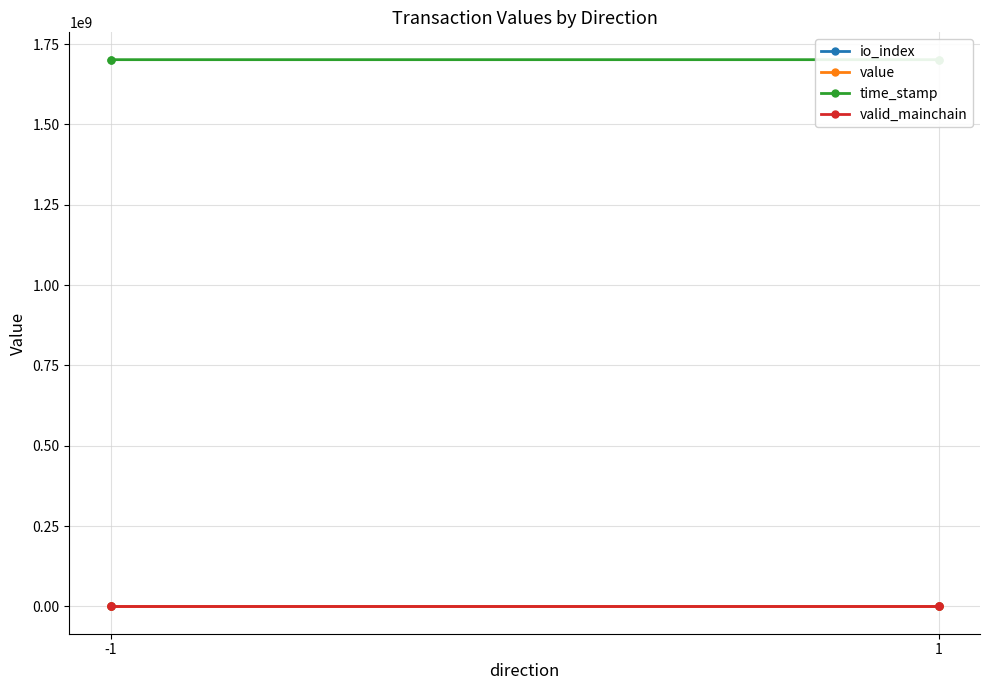

What is the spread (max minus min) of values at -1?

1701579880.0